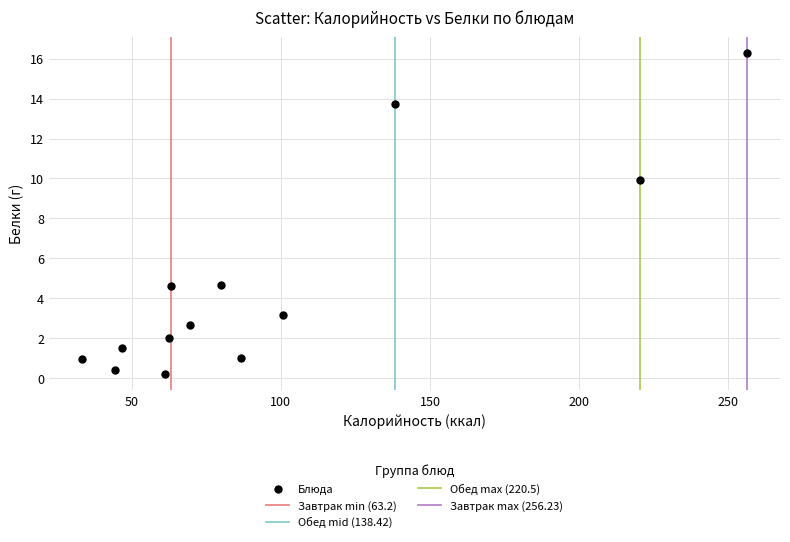

What is the range of X values (max minus min)?

222.9